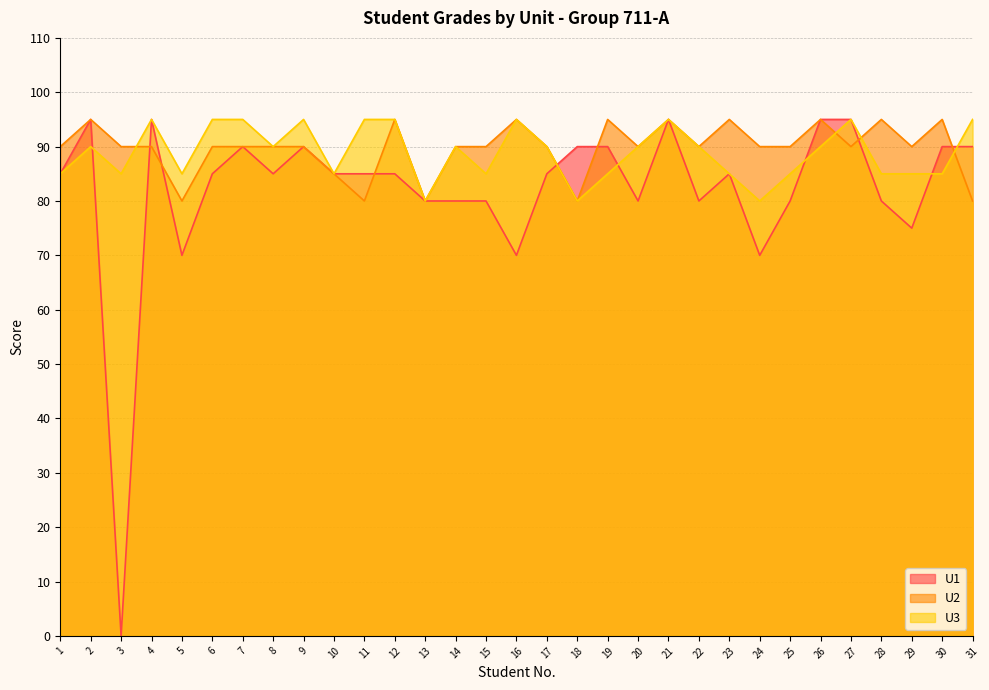

Reading left to right, list all the values displayed in this chart.

U1: 1=85	2=95	3=0	4=95	5=70	6=85	7=90	8=85	9=90	10=85	11=85	12=85	13=80	14=80	15=80	16=70	17=85	18=90	19=90	20=80	21=95	22=80	23=85	24=70	25=80	26=95	27=95	28=80	29=75	30=90	31=90
U2: 1=90	2=95	3=90	4=90	5=80	6=90	7=90	8=90	9=90	10=85	11=80	12=95	13=80	14=90	15=90	16=95	17=90	18=80	19=95	20=90	21=95	22=90	23=95	24=90	25=90	26=95	27=90	28=95	29=90	30=95	31=80
U3: 1=85	2=90	3=85	4=95	5=85	6=95	7=95	8=90	9=95	10=85	11=95	12=95	13=80	14=90	15=85	16=95	17=90	18=80	19=85	20=90	21=95	22=90	23=85	24=80	25=85	26=90	27=95	28=85	29=85	30=85	31=95